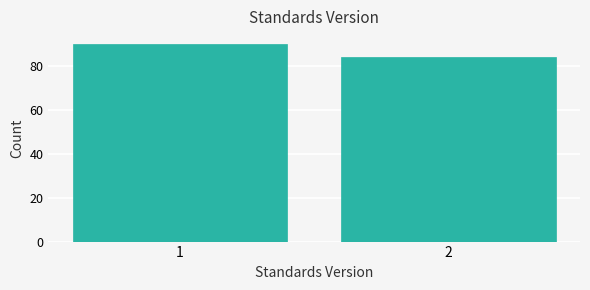

Reading right to left, list all the values displayed in this chart.

84	90